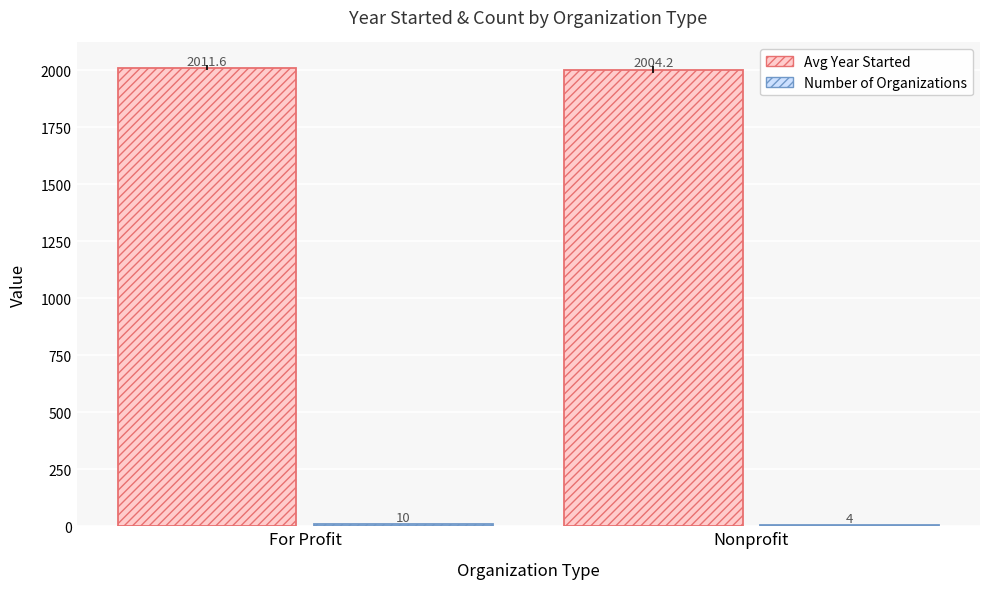

The value of Avg Year Started at For Profit is 2011.6. True or false?

True